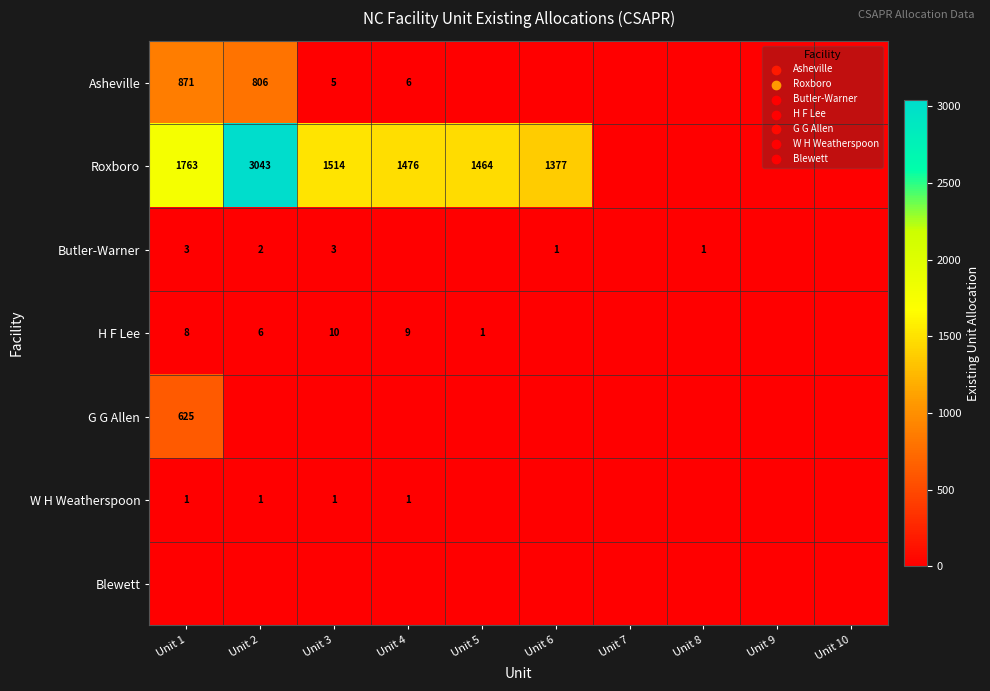

The Roxboro series shows 1763 at Unit 1. True or false?

True